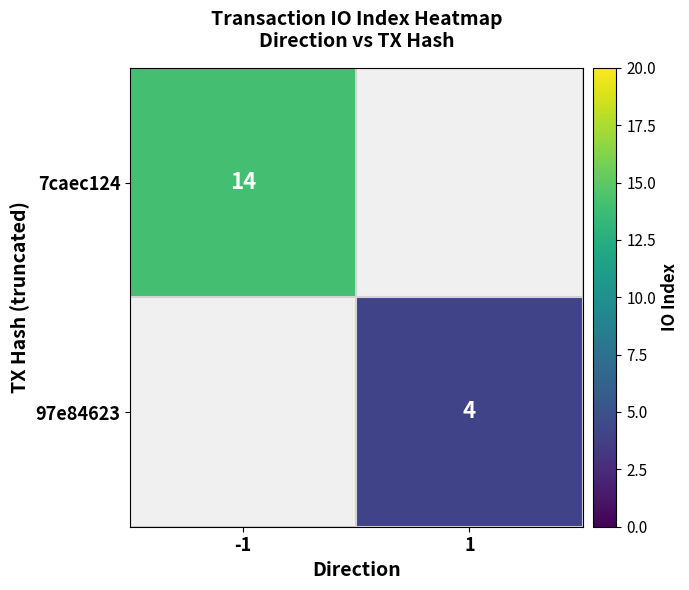

The 7caec124 series shows 14 at -1. True or false?

True